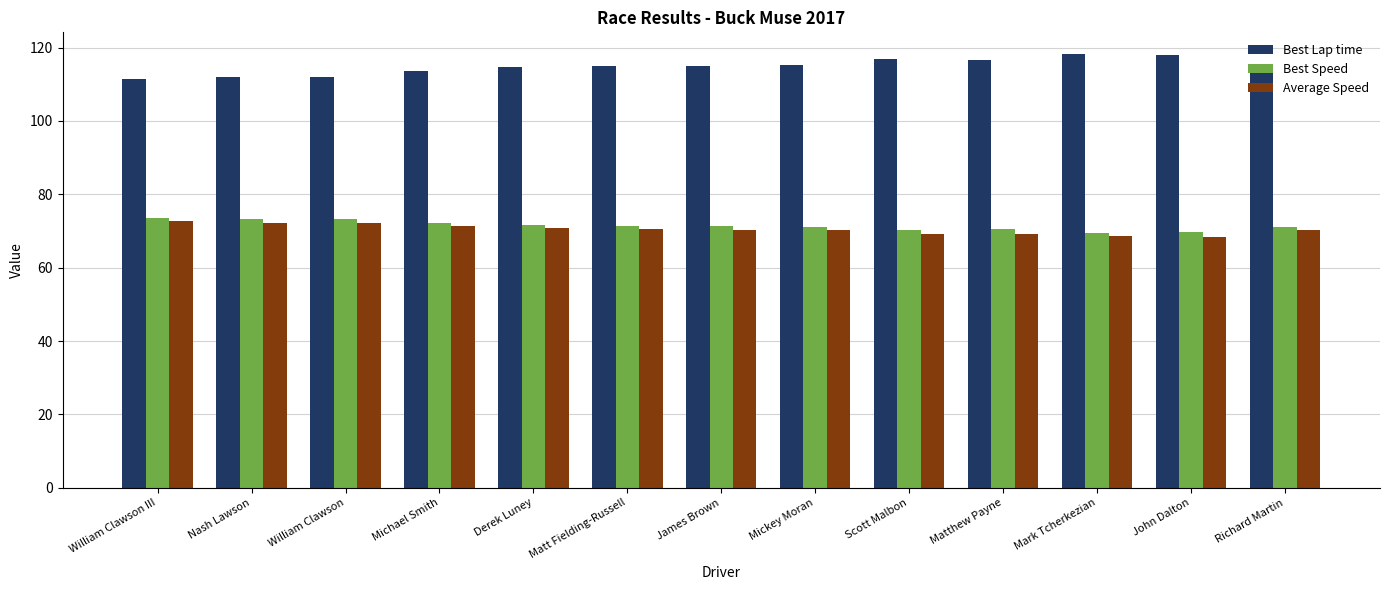

What is the difference between the highest and lowest values at Derek Luney?

43.7